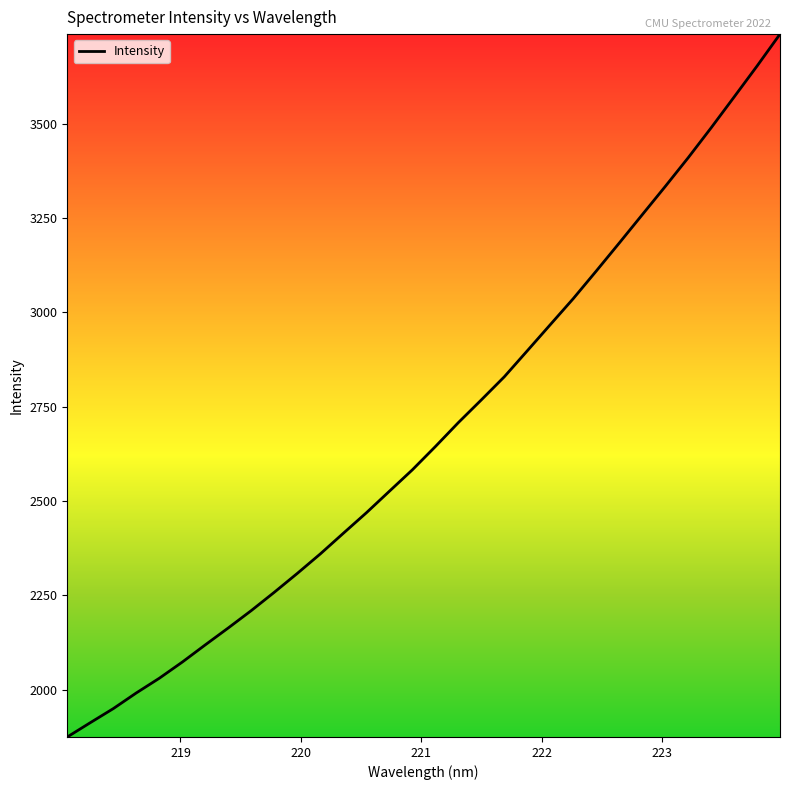

What is the greatest value displayed?

3737.3